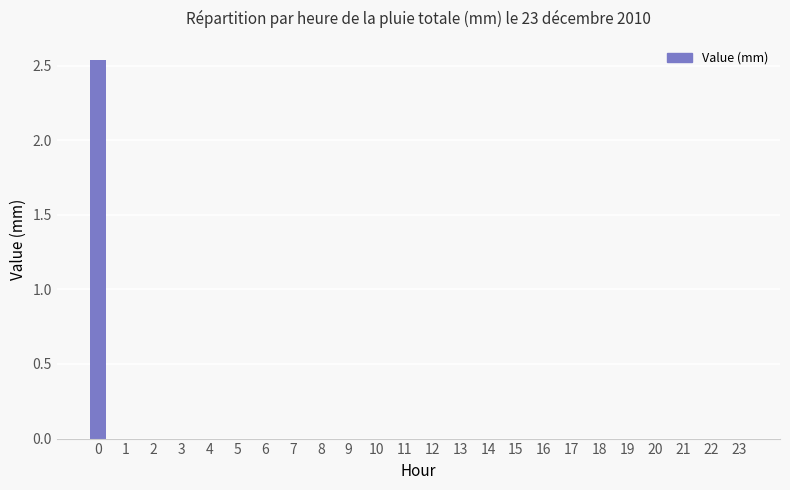

The chart shows a value of 0.0 at 19. True or false?

True